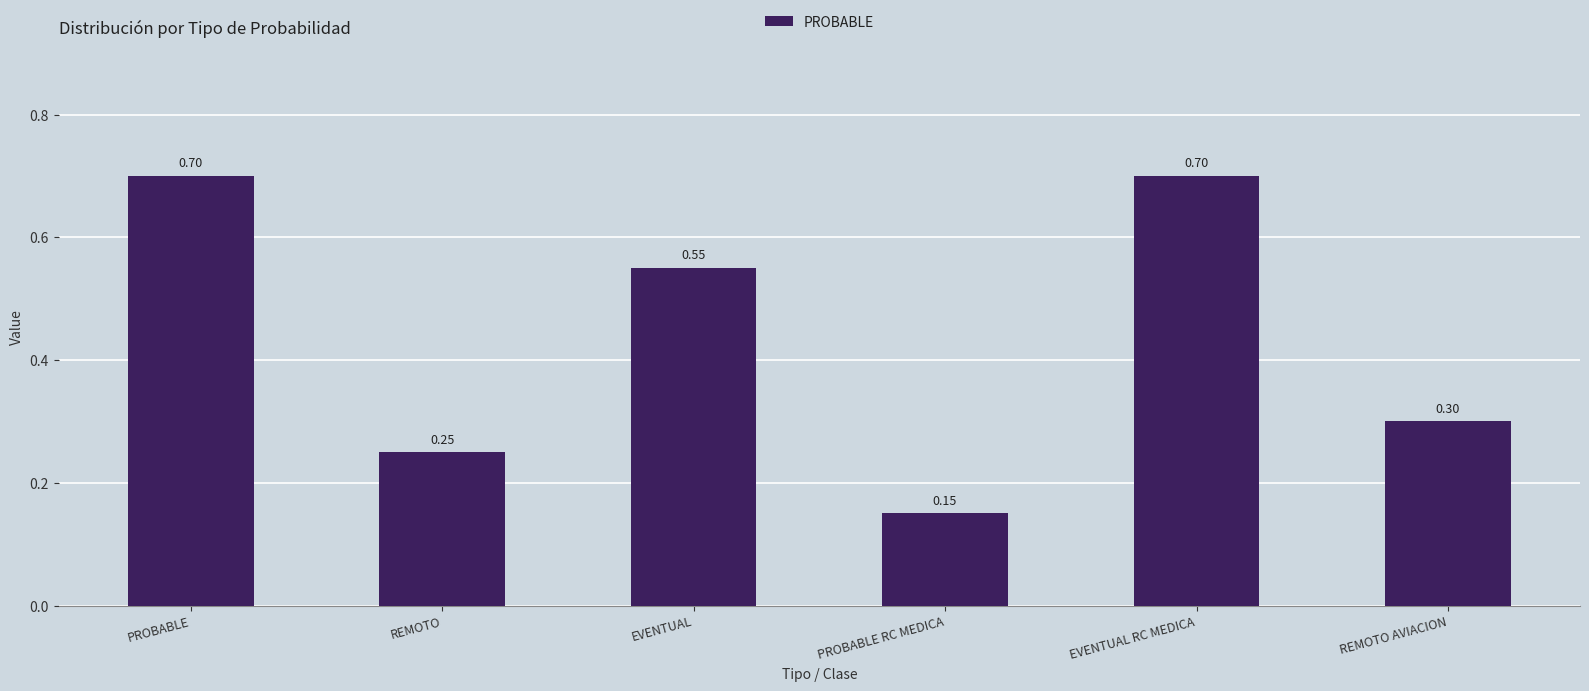

What is the value of the 6th bar from the left?

0.3